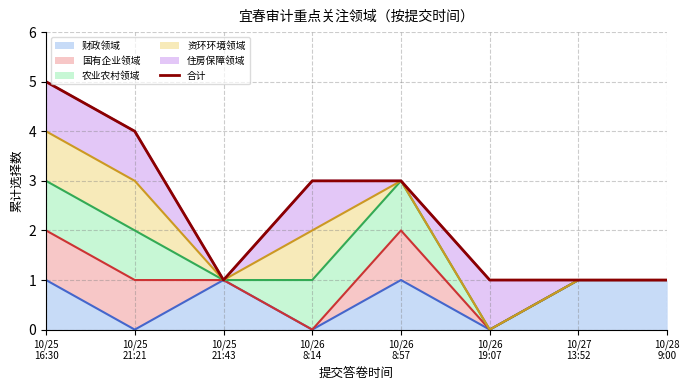

What is the smallest value displayed?

1